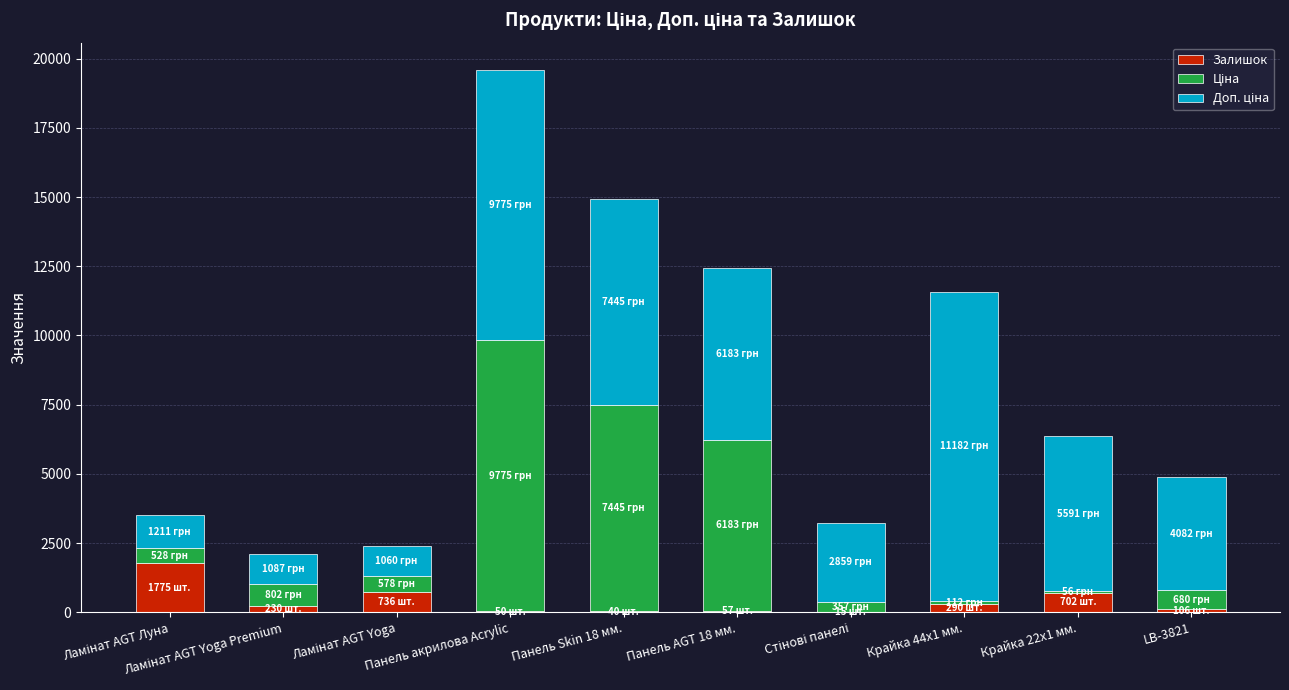

At which category is the sum across all series the highest?

Панель акрилова Acrylic